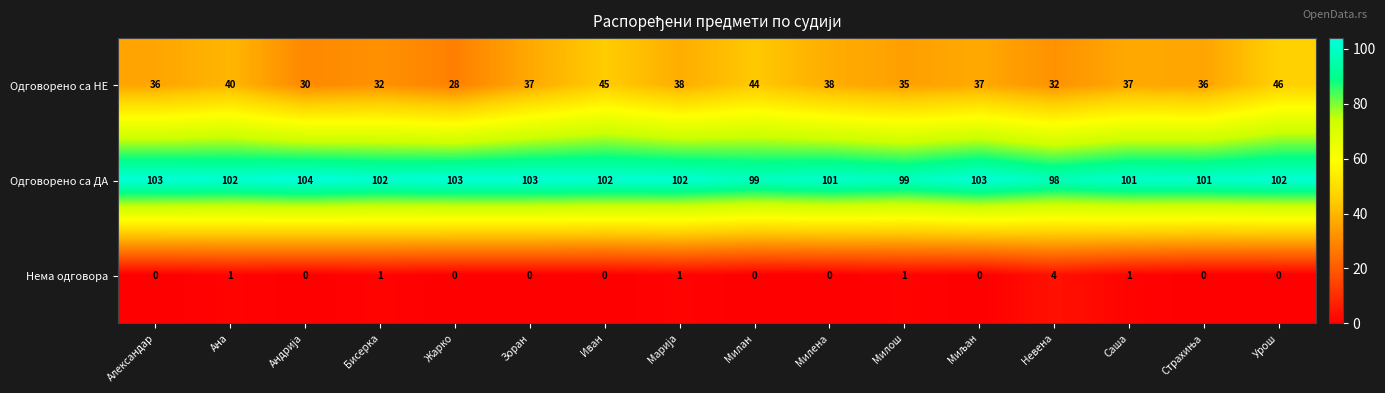

At Александар, list the series in order from smallest to largest.

Нема одговора, Одговорено са НЕ, Одговорено са ДА